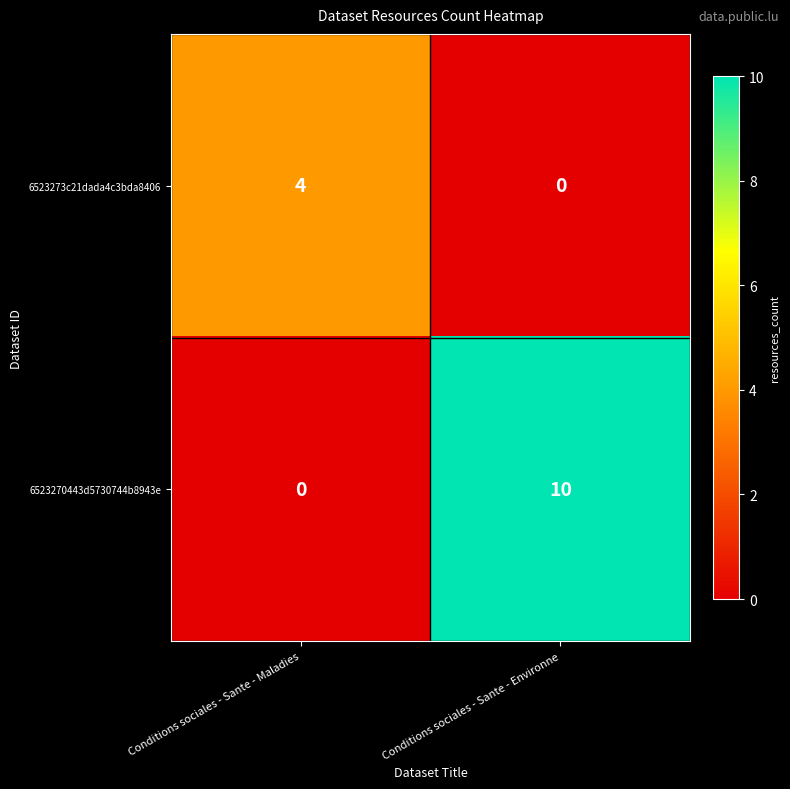

What is the average value of the 6523270443d5730744b8943e series?

5